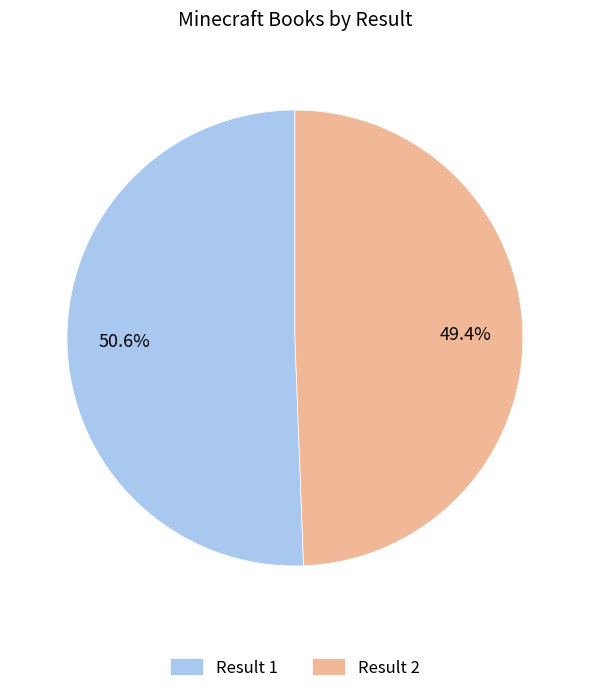

Which slice is the largest?

Result 1